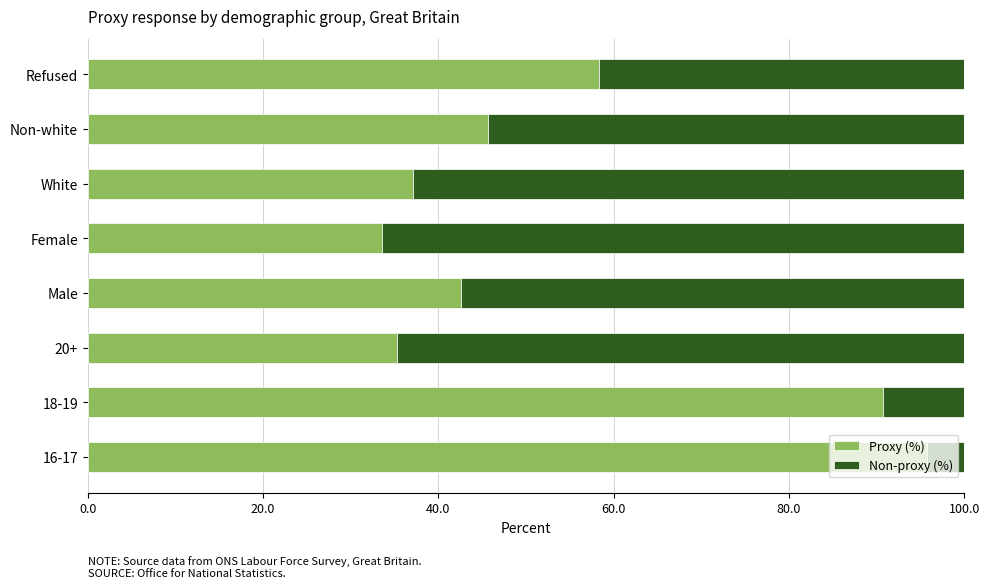

Is it true that Proxy (%) equals 45.7 at Non-white?

True